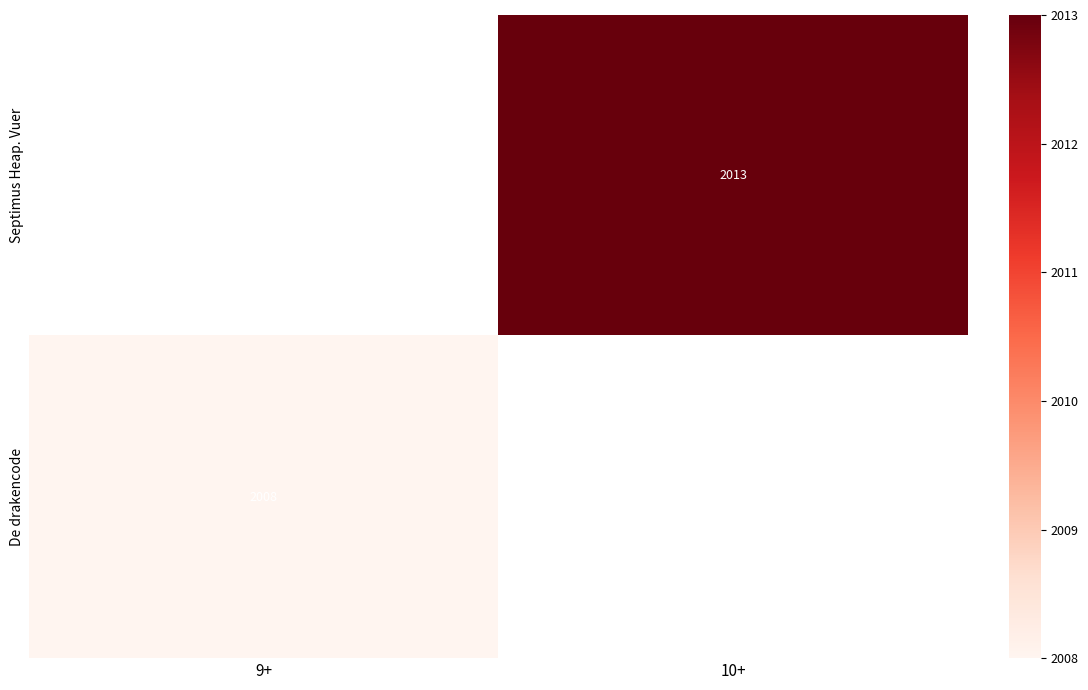

How many series are shown in this chart?

2